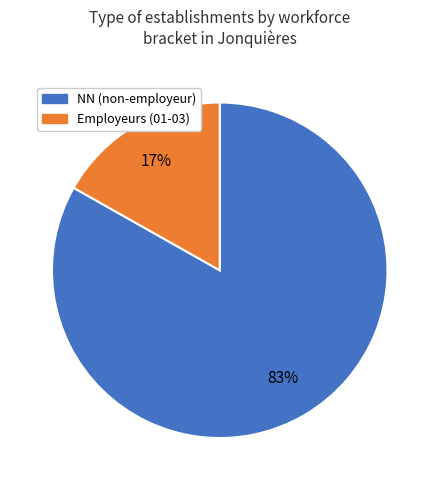

Is there a majority slice in this chart?

Yes